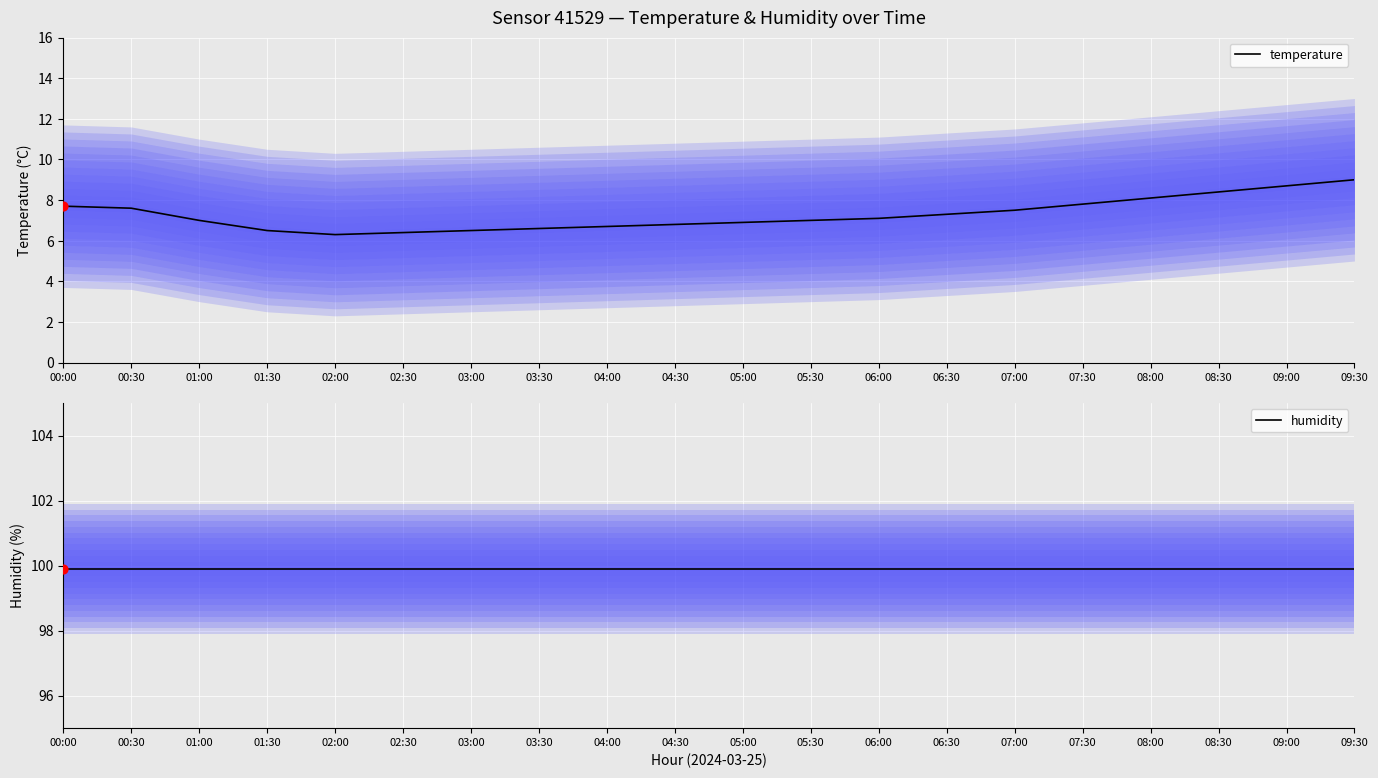

At how many categories does at least one series exceed 53?

20